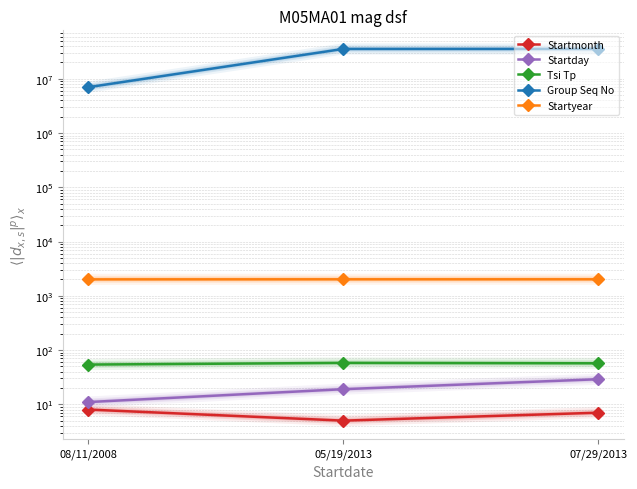

What is the total value across all series at 07/29/2013?

35513627